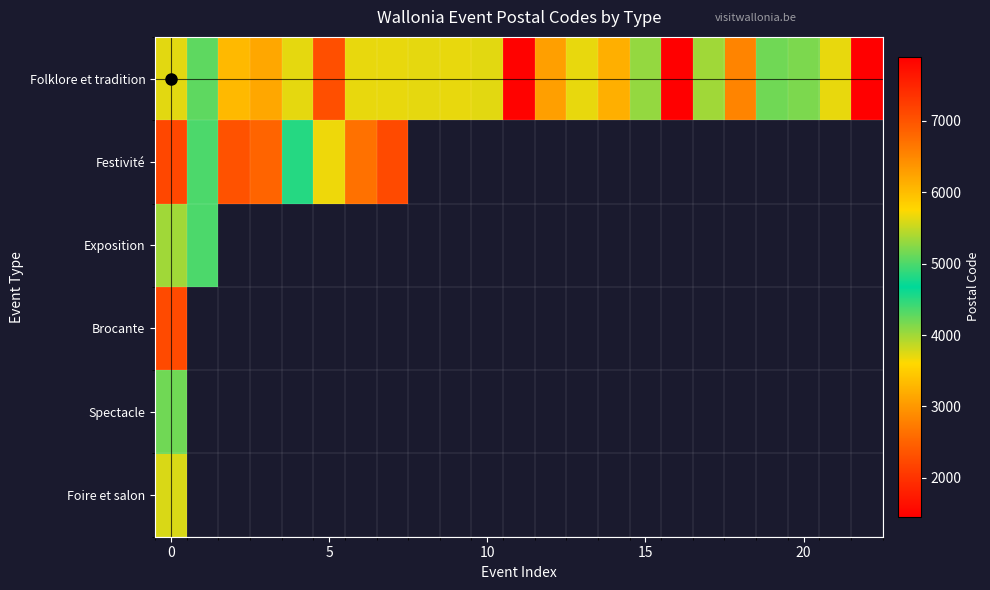

At how many categories does at least one series exceed 7317?

2